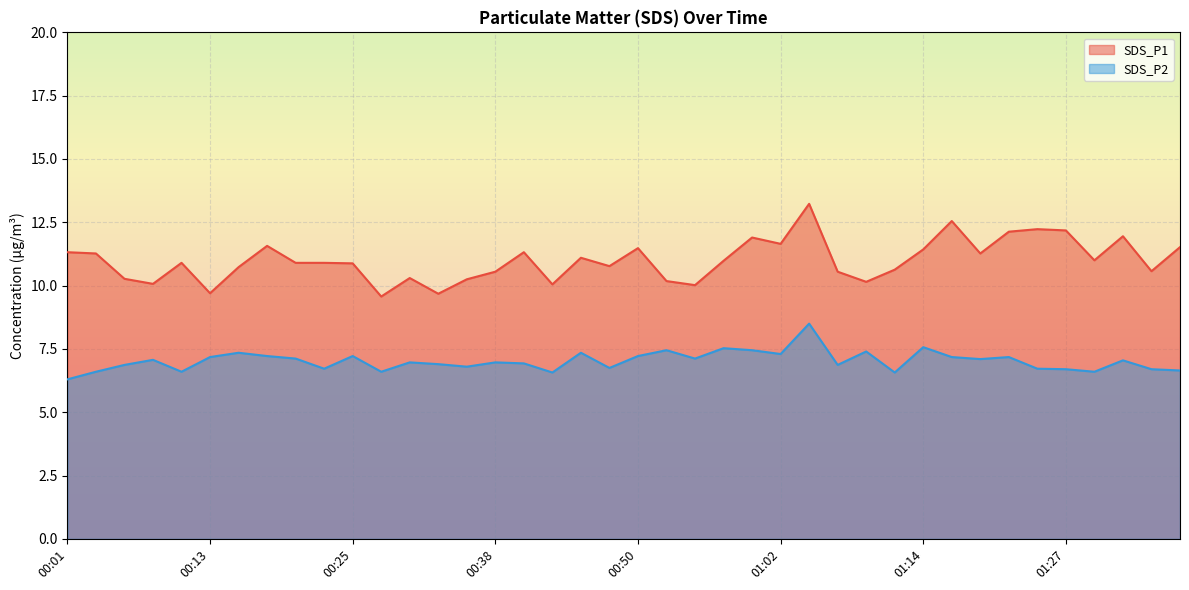

True or false: SDS_P1 and SDS_P2 cross at least once.

False